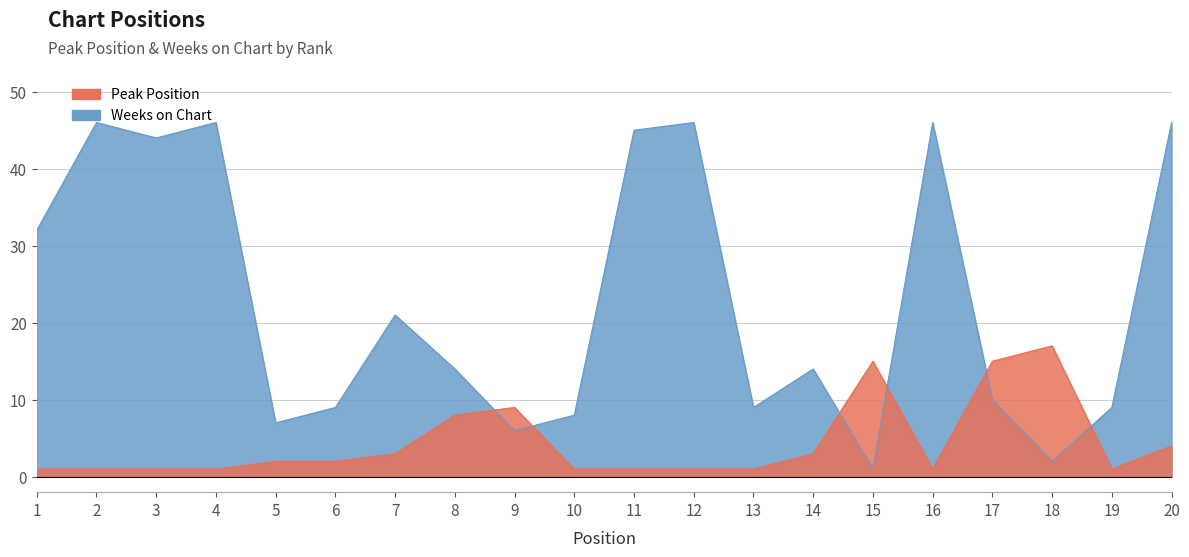

Between 18 and 7, which is larger?

18